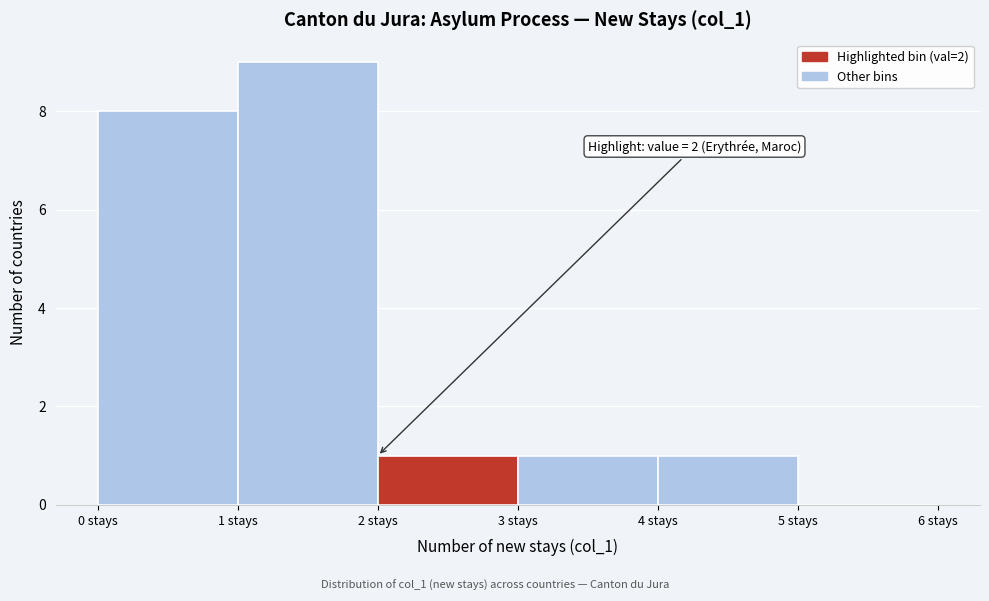

Over which range of the x-axis is the bar tallest?

1 to 2